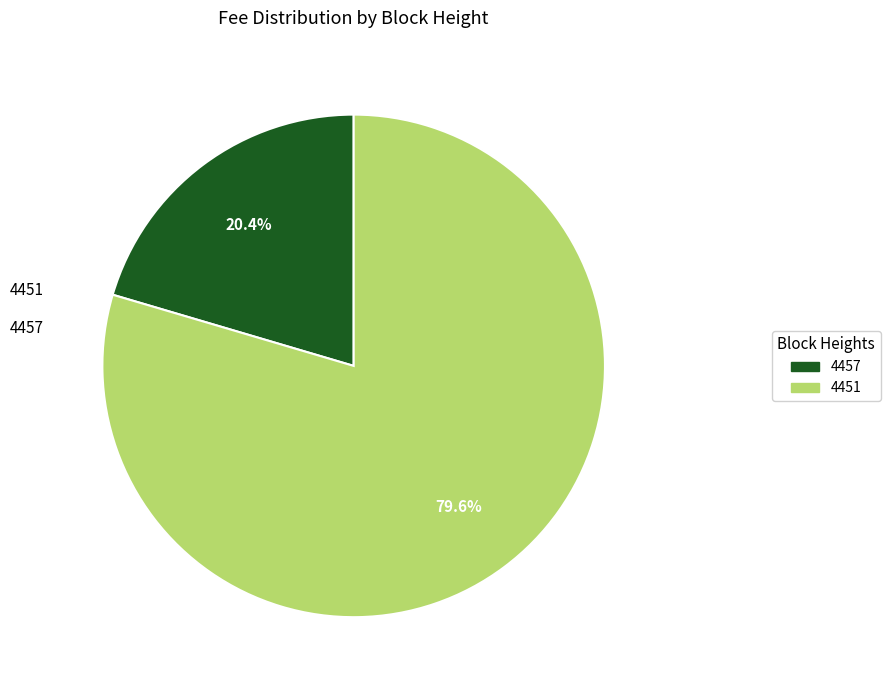

Is it true that 4457 is 20% of the pie?

True